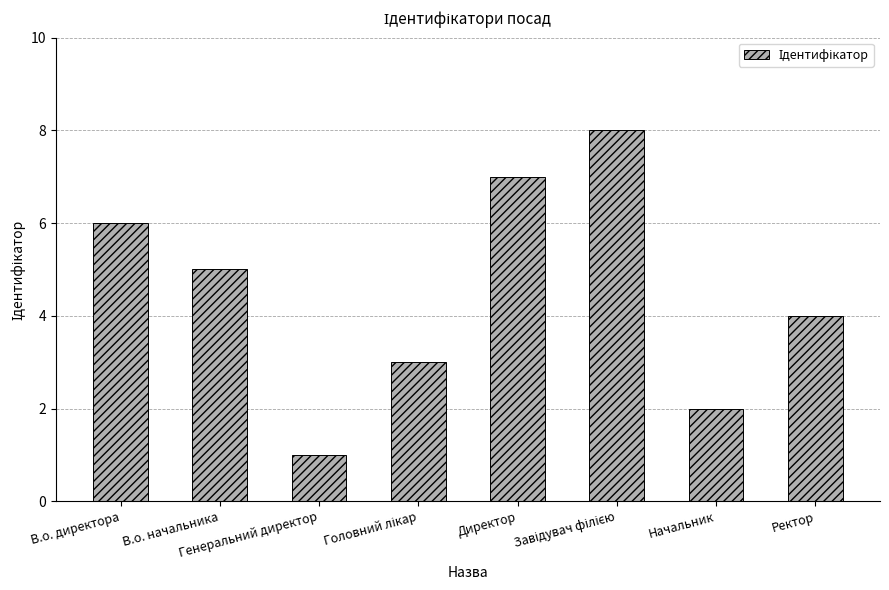

What is the maximum value shown in the chart?

8